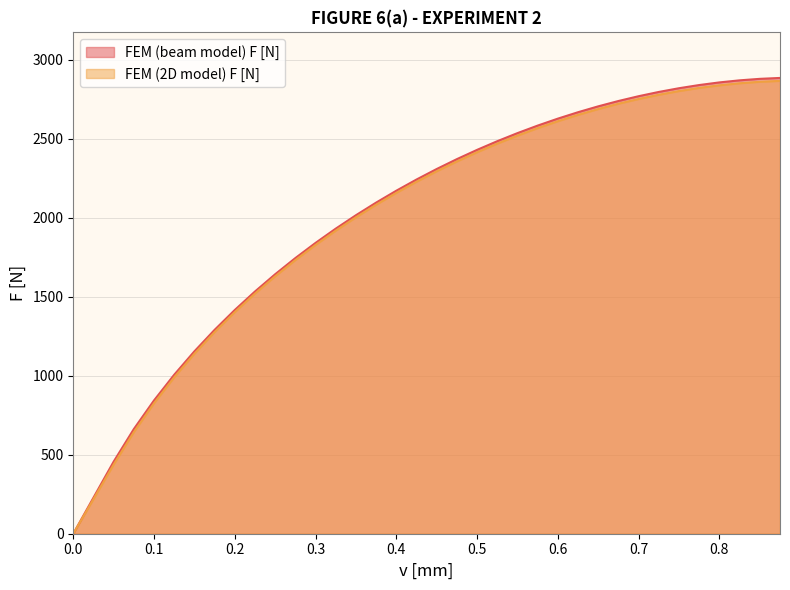

Which series has the largest range (max minus min)?

FEM (beam model) F [N]